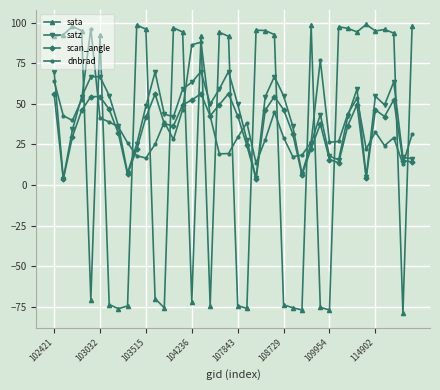

How many times do sata and scan_angle cross each other?

18